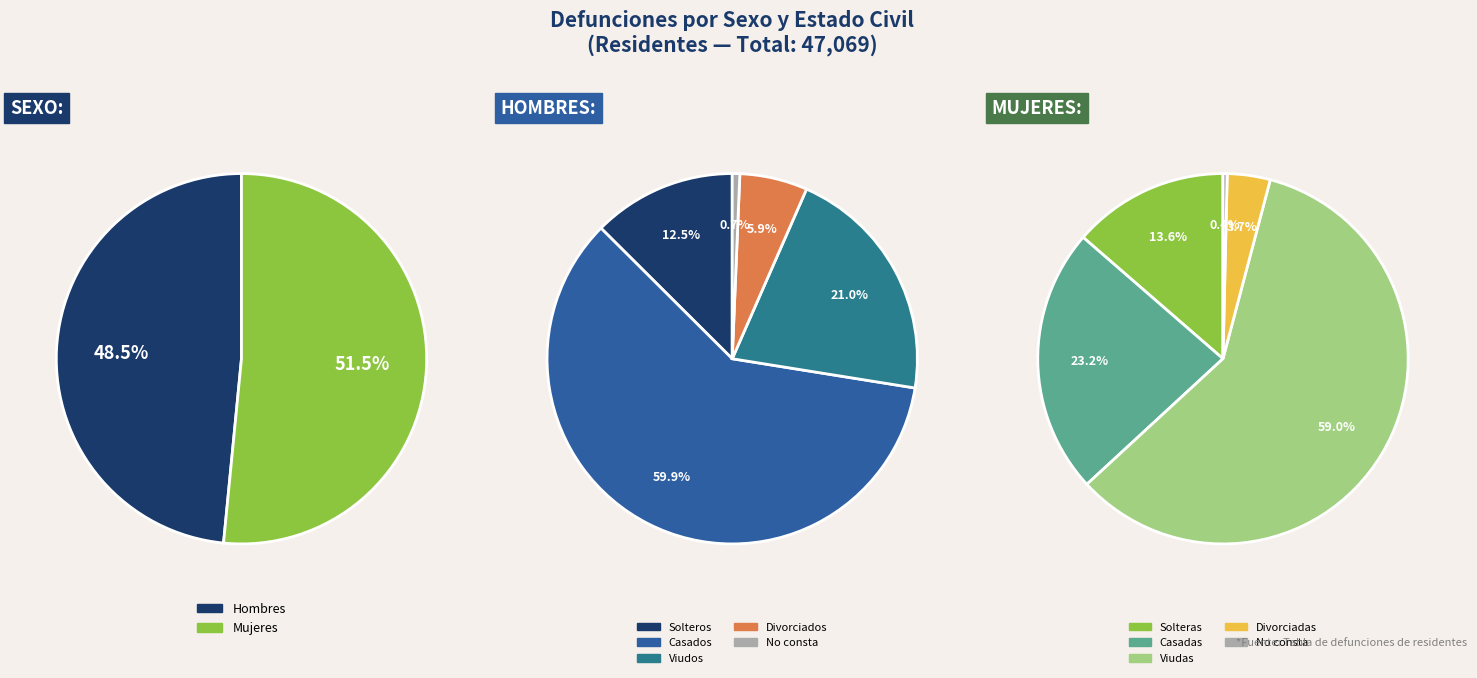

To the nearest percent, what percentage of the pie is Mujeres?

52%